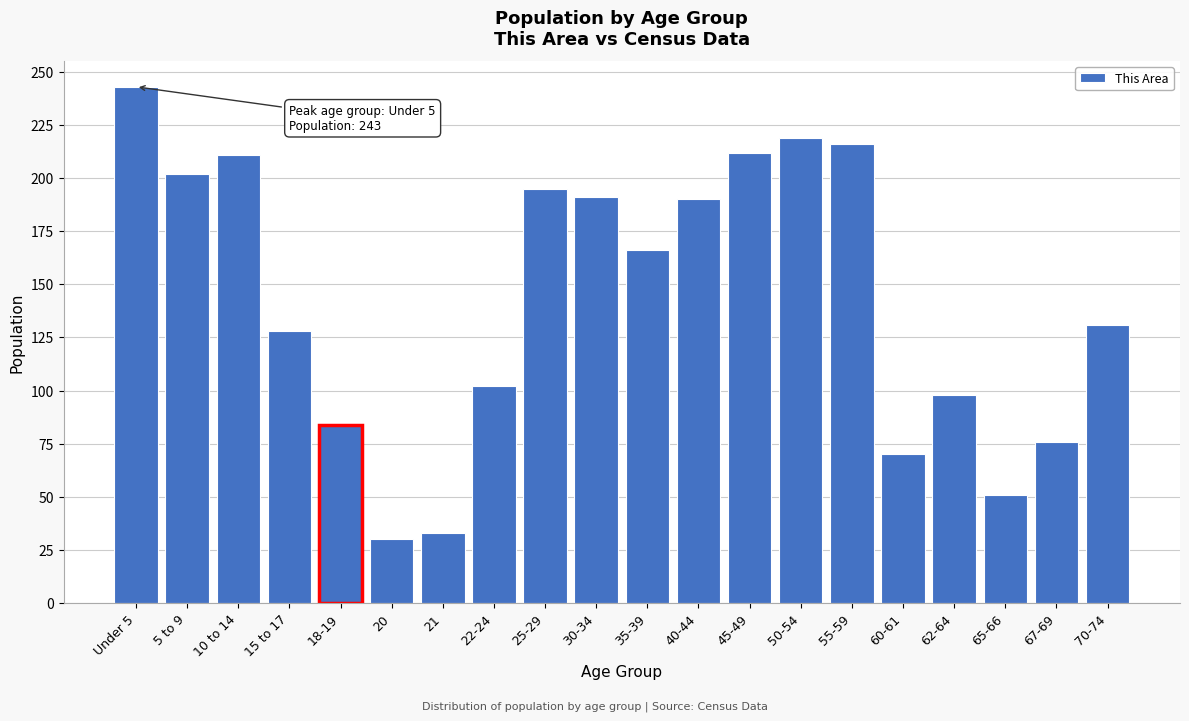

What is the greatest value displayed?

243